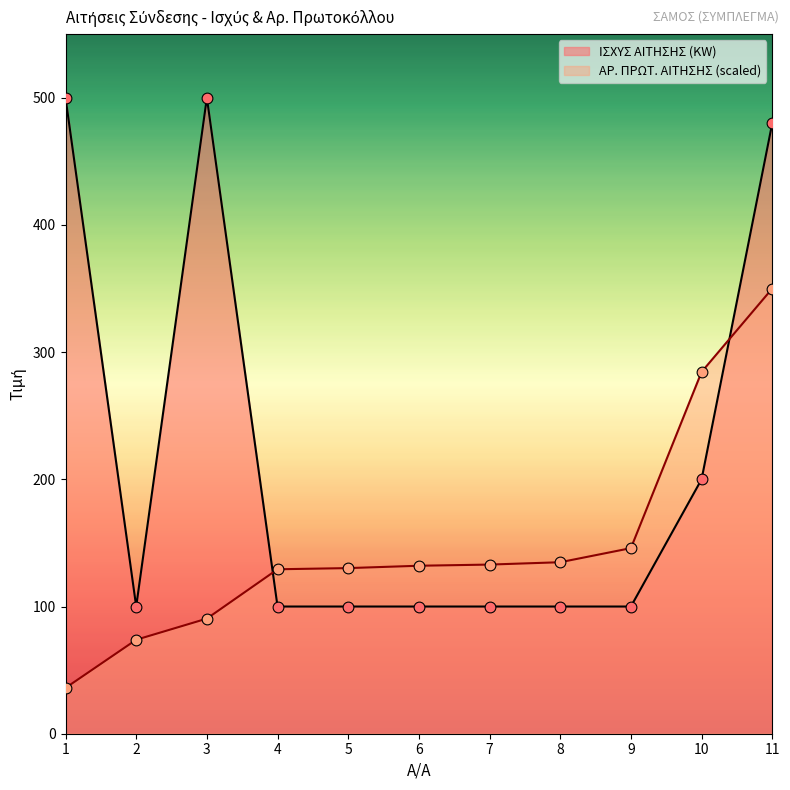

Which series contains the lowest Y value?

ΑΡ. ΠΡΩΤ. ΑΙΤΗΣΗΣ